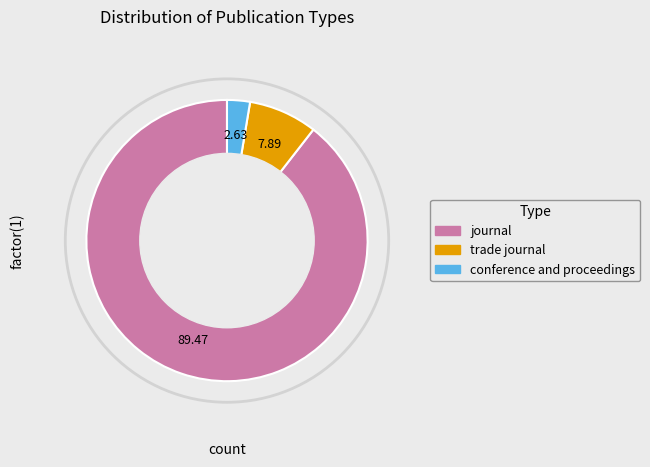

To the nearest percent, what portion does journal represent?

89%